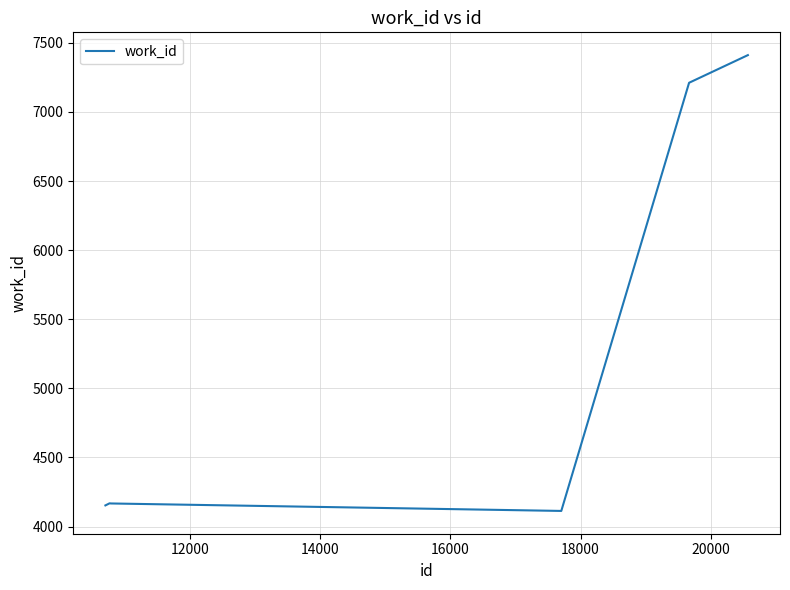

What is the difference between the second highest and second lowest values?

3058